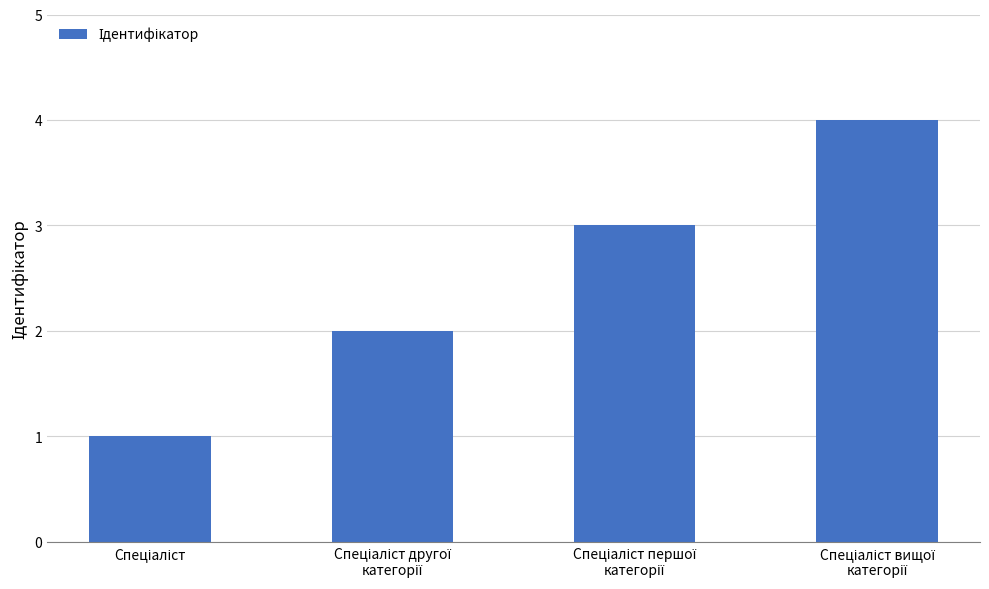

What is the minimum value shown in the chart?

1